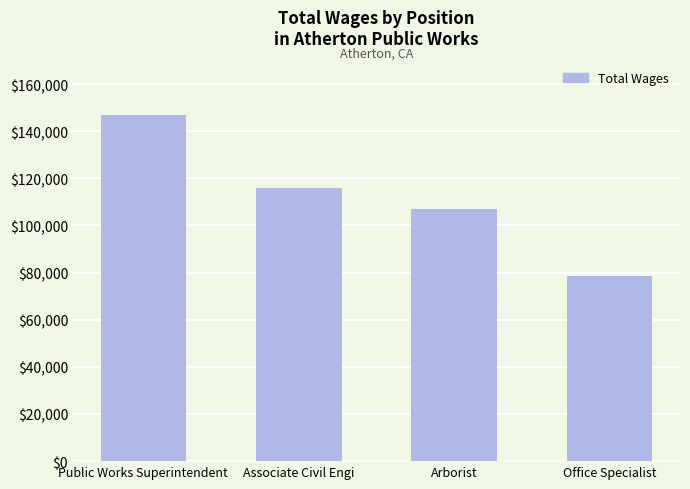

Approximately how many times larger is the value at Public Works Superintendent compared to Office Specialist?

1.9